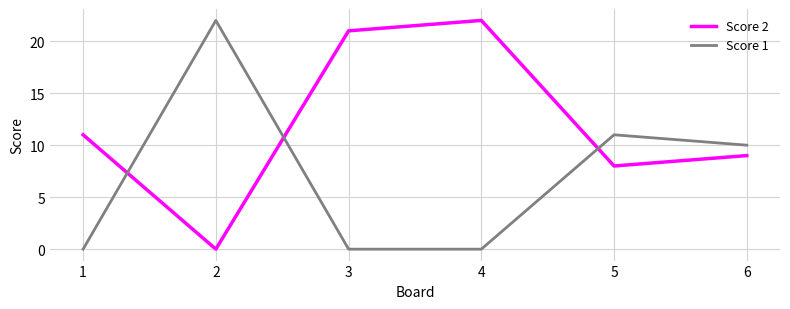

In Score 1, how many points are higher than both neighbors (excluding endpoints)?

2